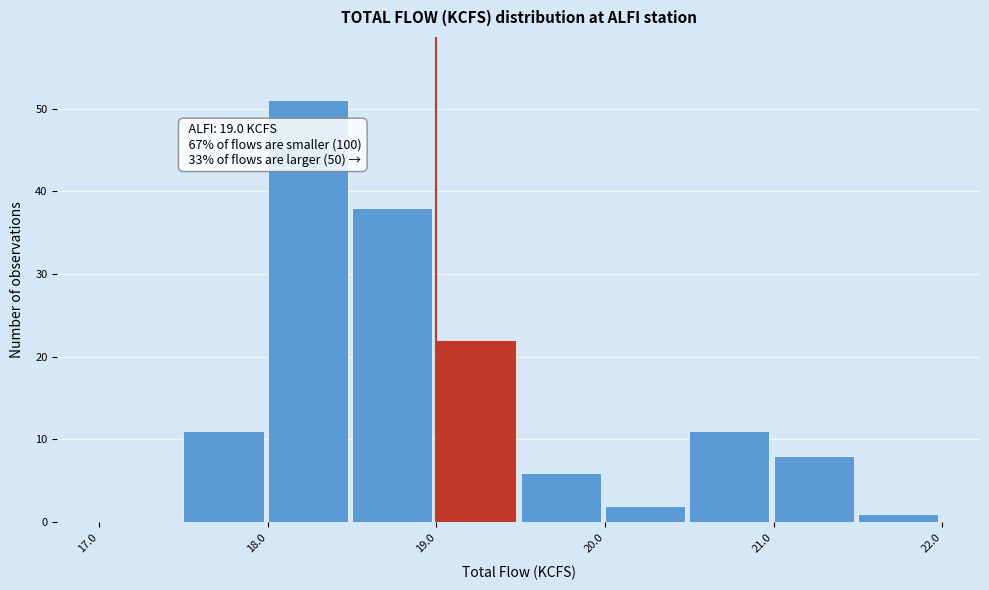

Which range on the x-axis has the tallest bar?

18.0 to 18.5